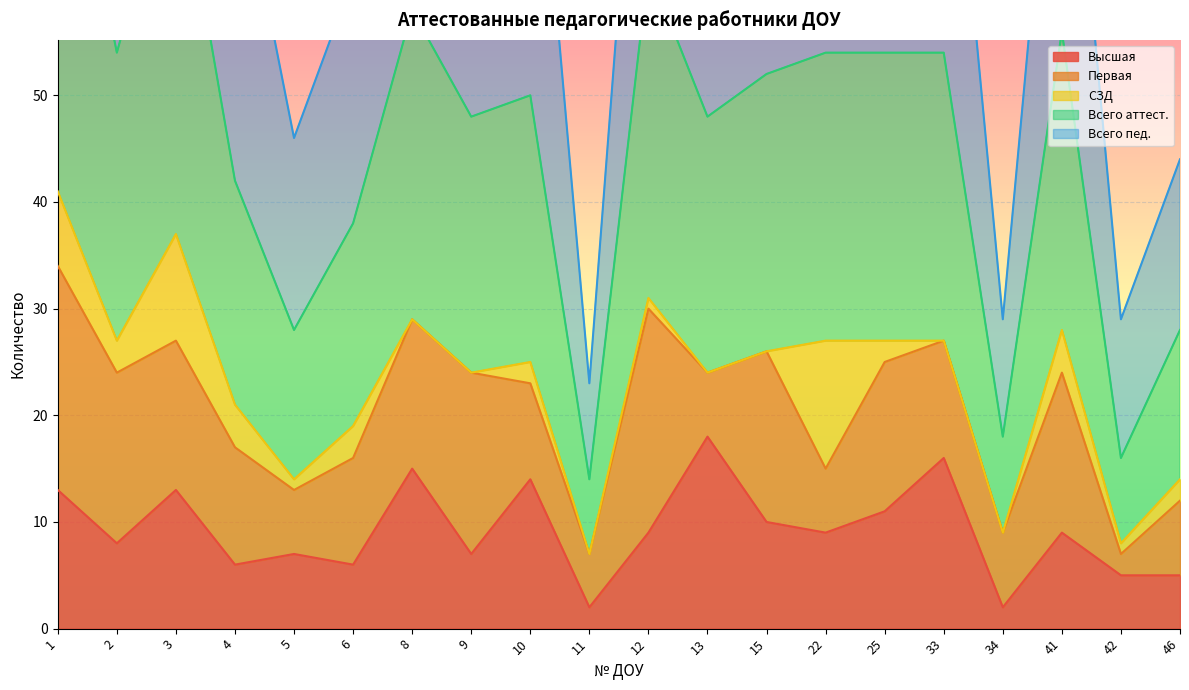

True or false: Высшая has a value of 7 at 5.

True